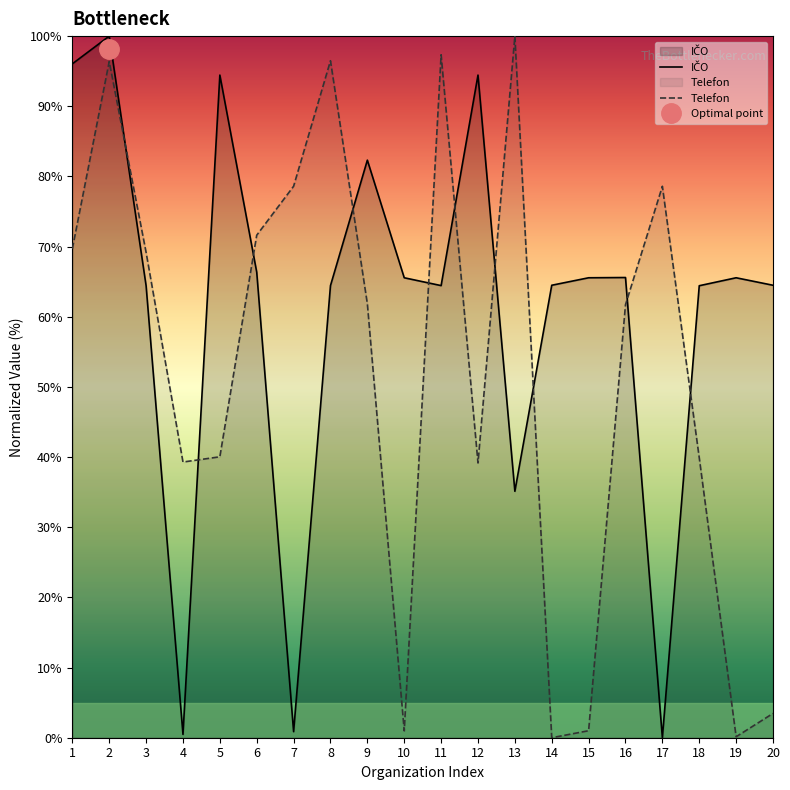

What are all the series names shown in the legend?

IČO, Telefon